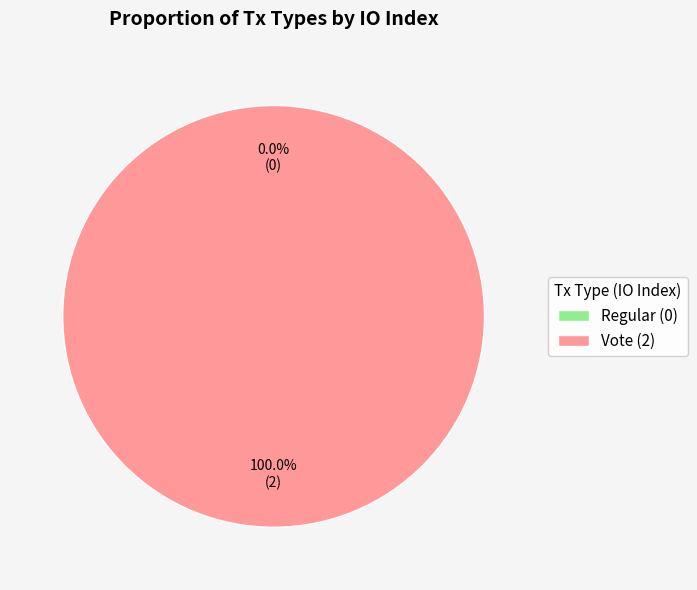

What is the change in value from Regular to Vote?

+2